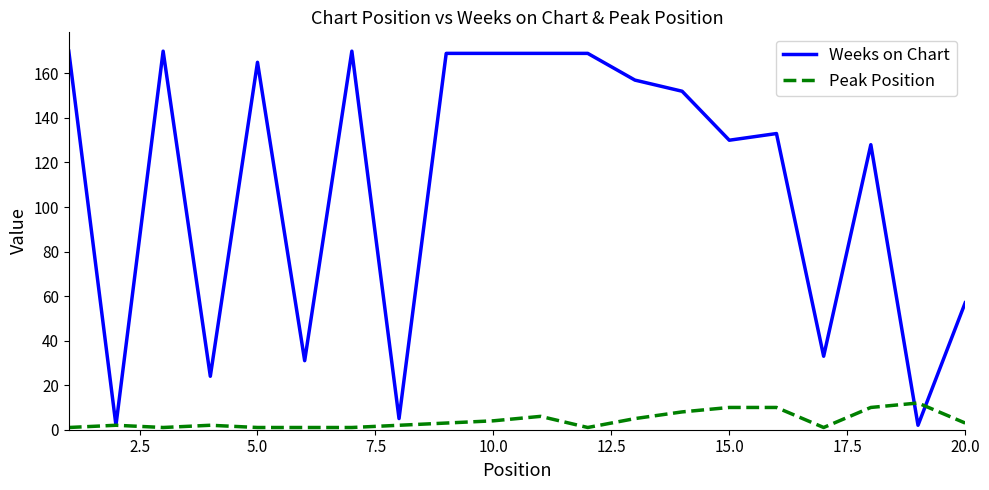

Which series has the largest total across all categories?

Weeks on Chart